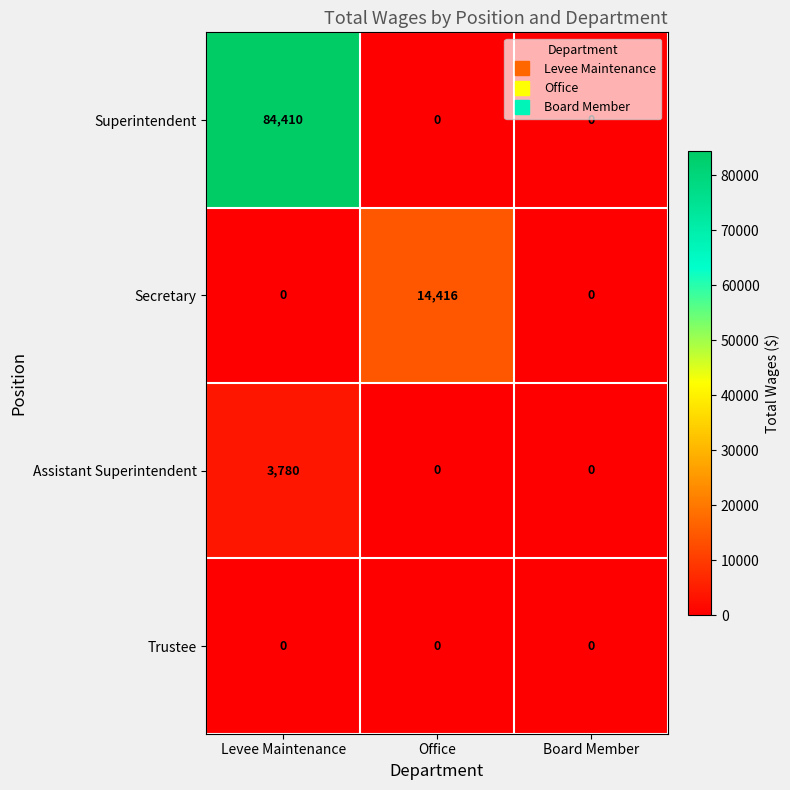

Reading right to left, extract all data points from this chart.

Superintendent: Board Member=0	Office=0	Levee Maintenance=84410
Secretary: Board Member=0	Office=14416	Levee Maintenance=0
Assistant Superintendent: Board Member=0	Office=0	Levee Maintenance=3780
Trustee: Board Member=0	Office=0	Levee Maintenance=0